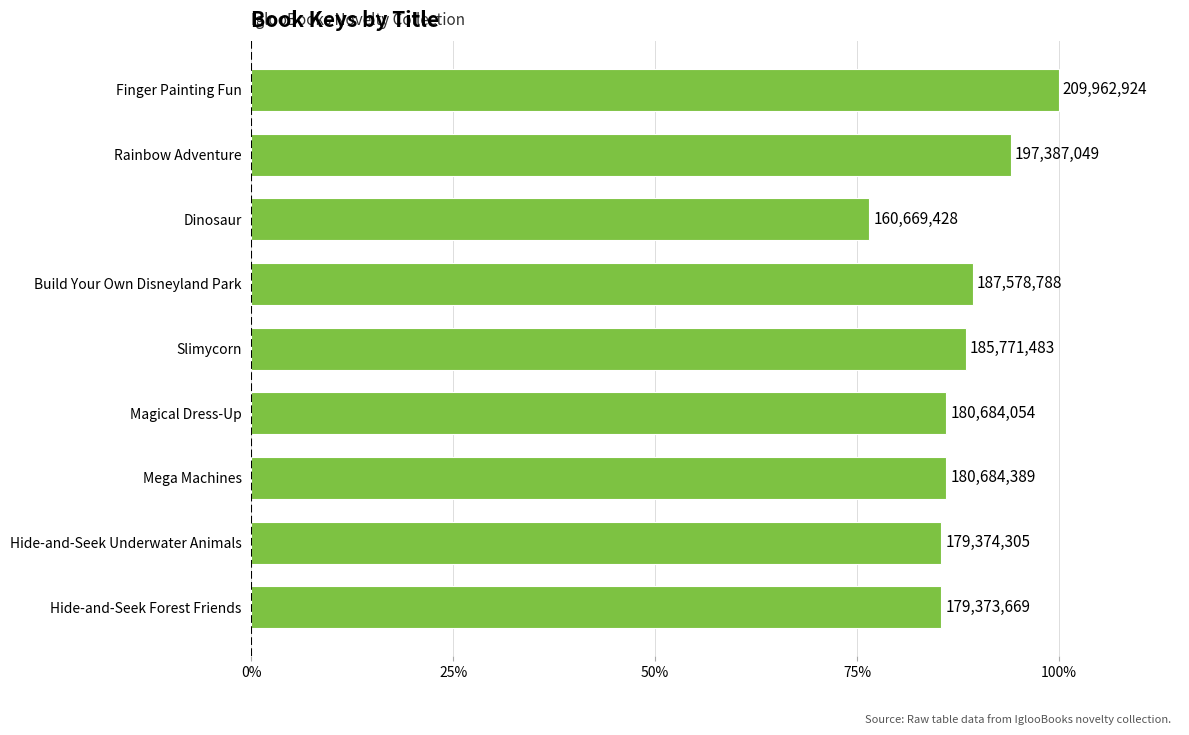

Does the chart contain any negative values?

No